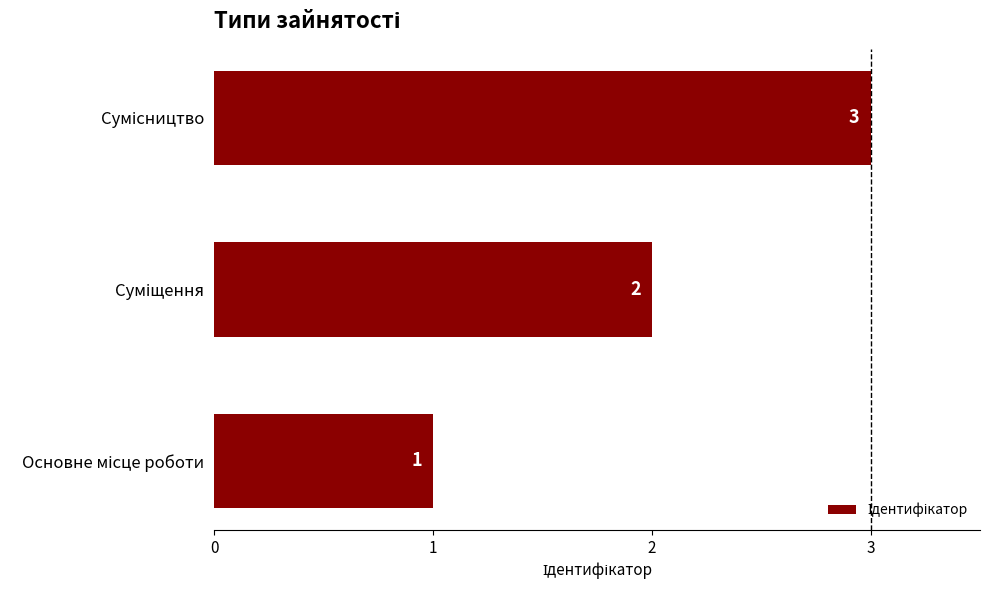

What is the average value?

2